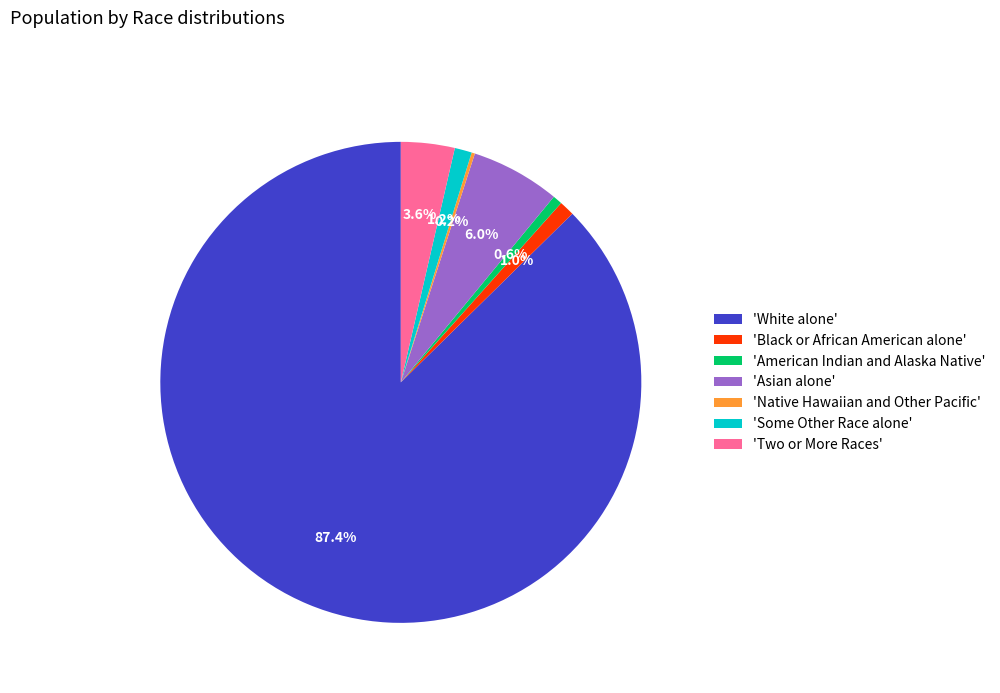

Which has a higher value, 'Asian alone' or 'White alone'?

'White alone'